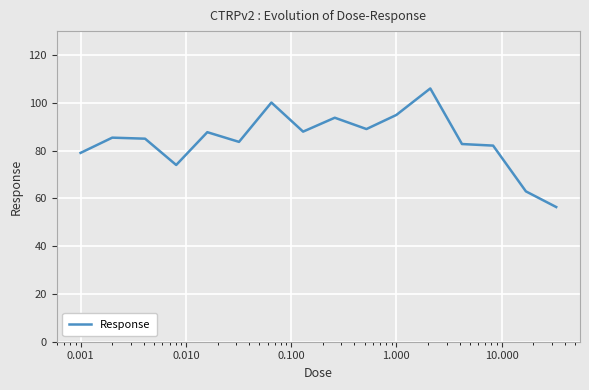

What is the average value?

84.4